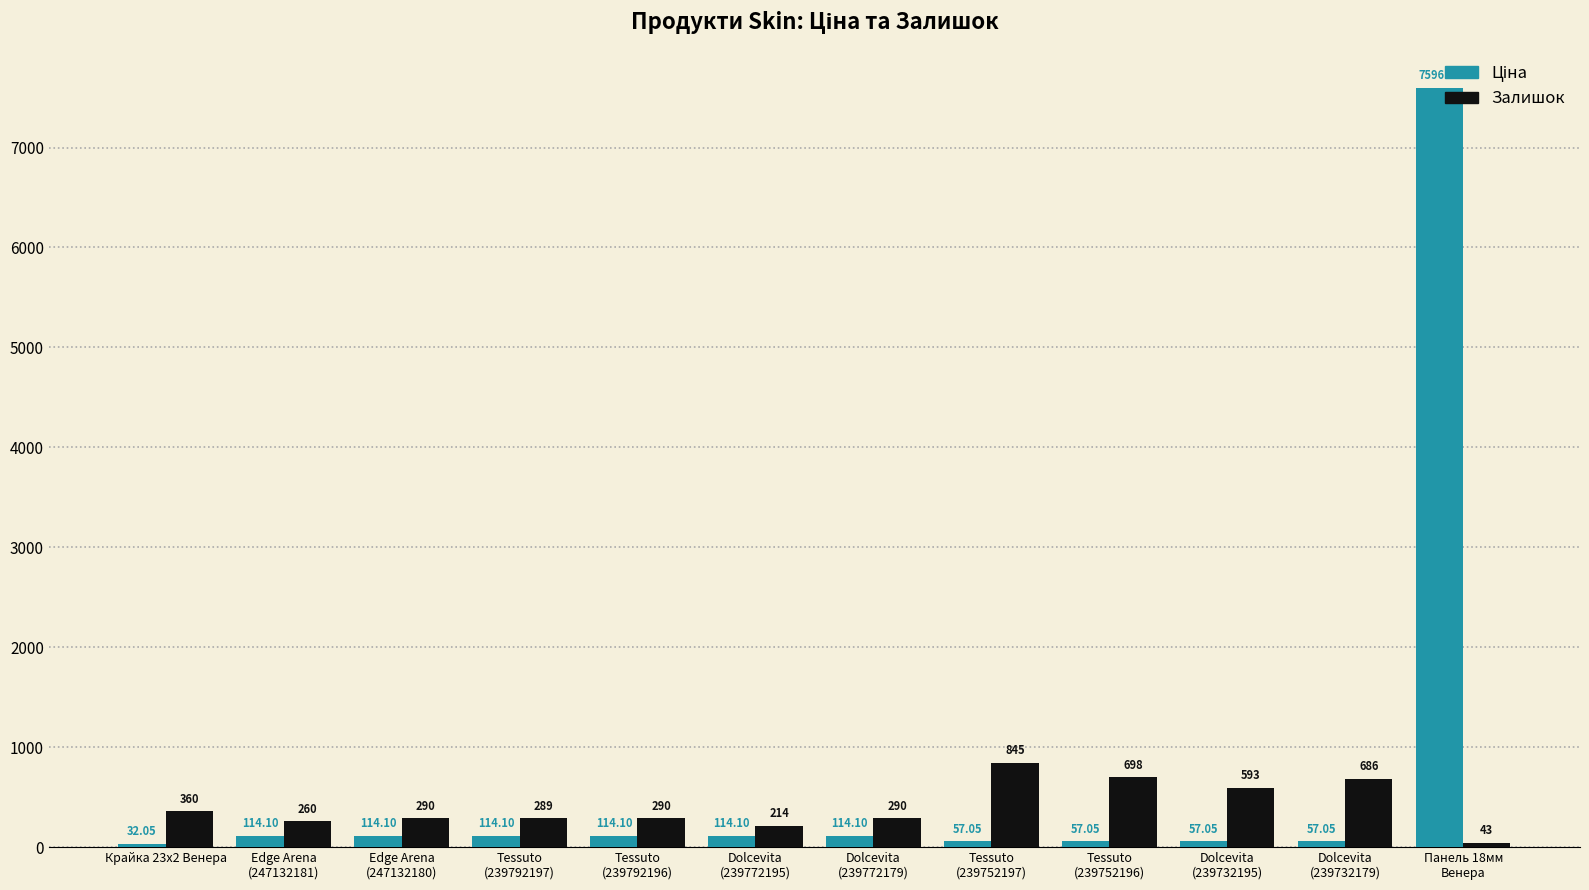

How many bars are there in each group?

2